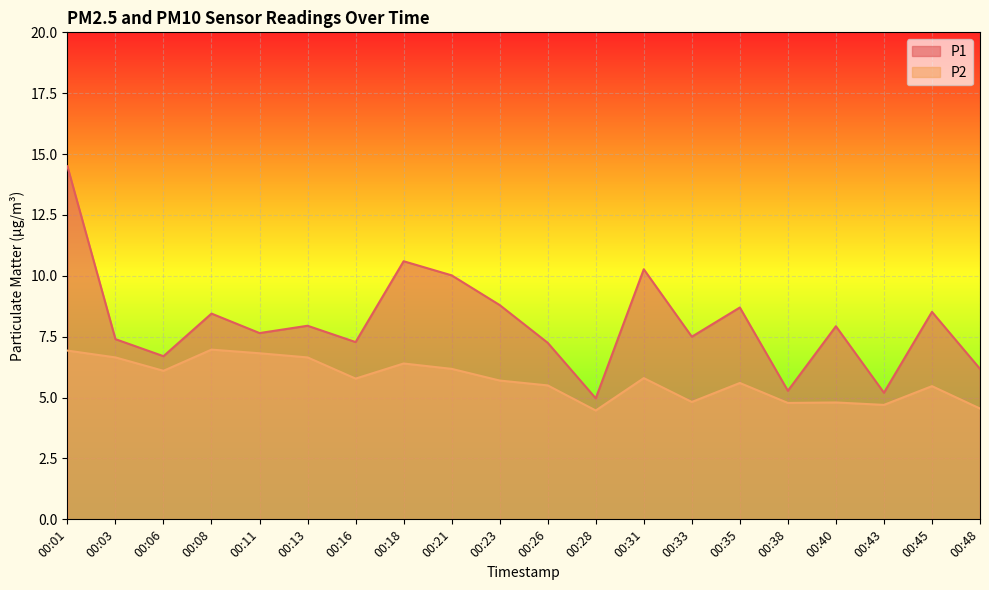

How many data points in P1 are less than 7?

5